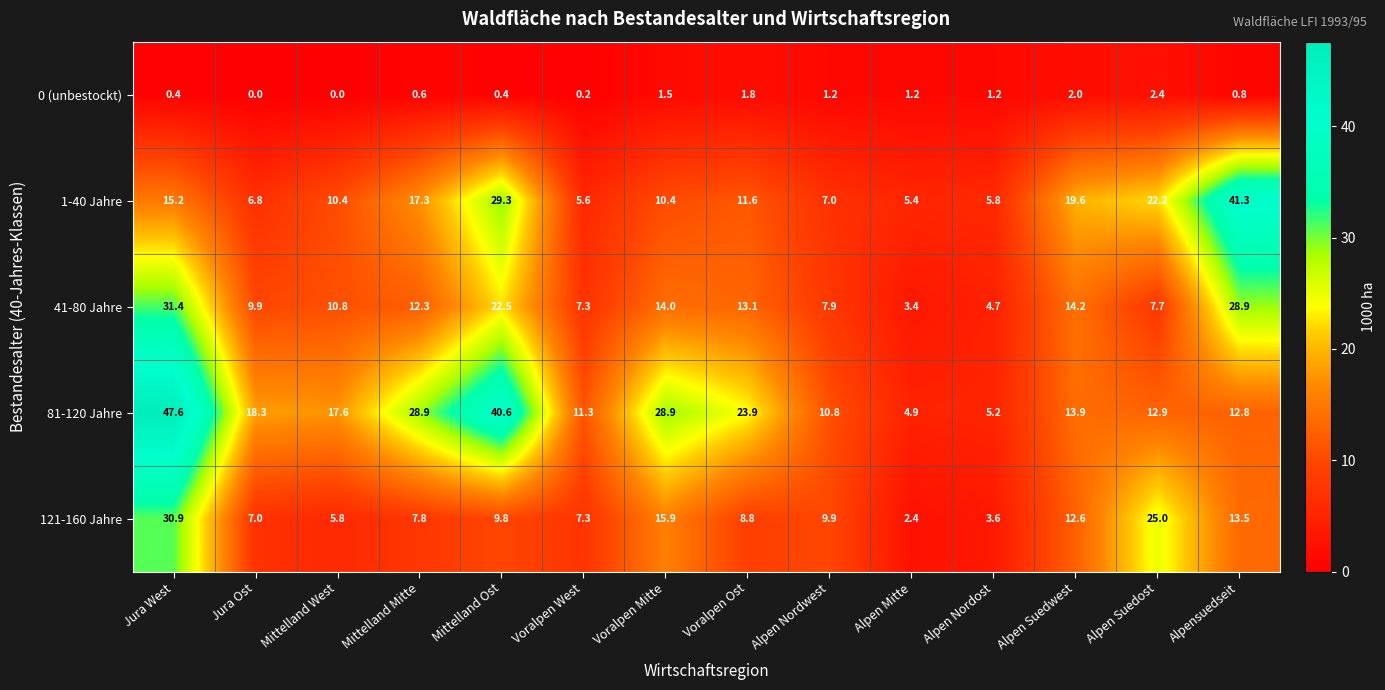

How many data points in 1-40 Jahre are less than 11?

7